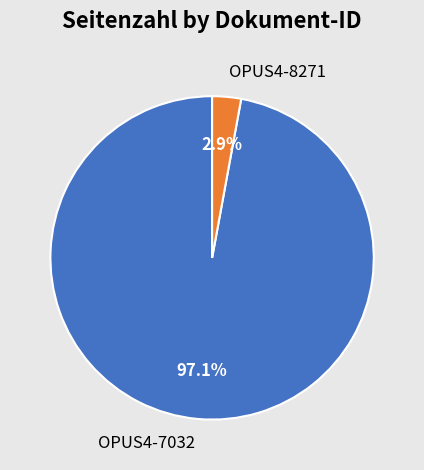

What percentage is the OPUS4-7032 slice, to the nearest percent?

97%